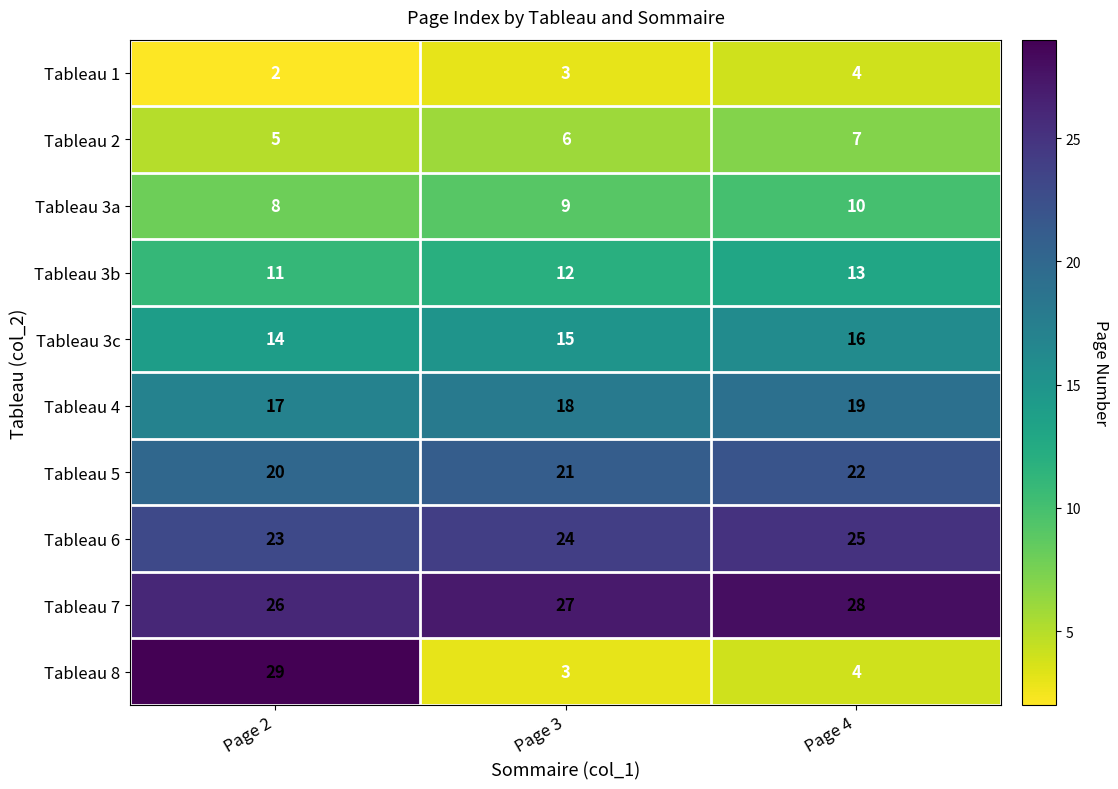

The value of Tableau 6 at Page 2 is 15. True or false?

False